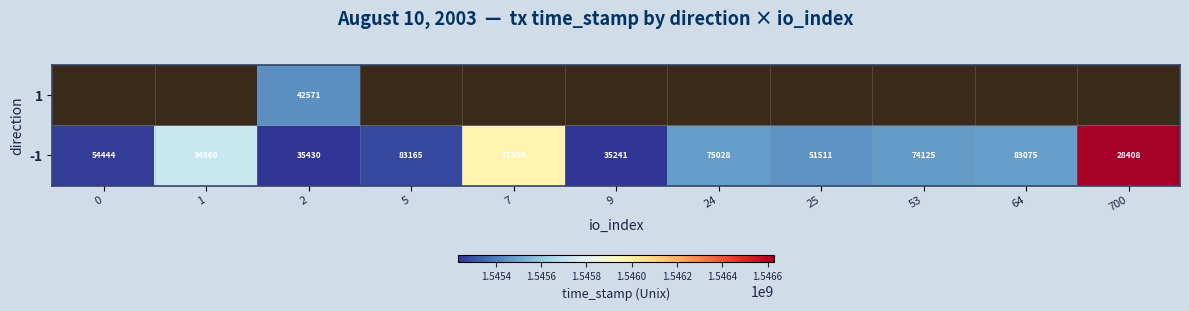

Between 7 and 700, which is larger?

700